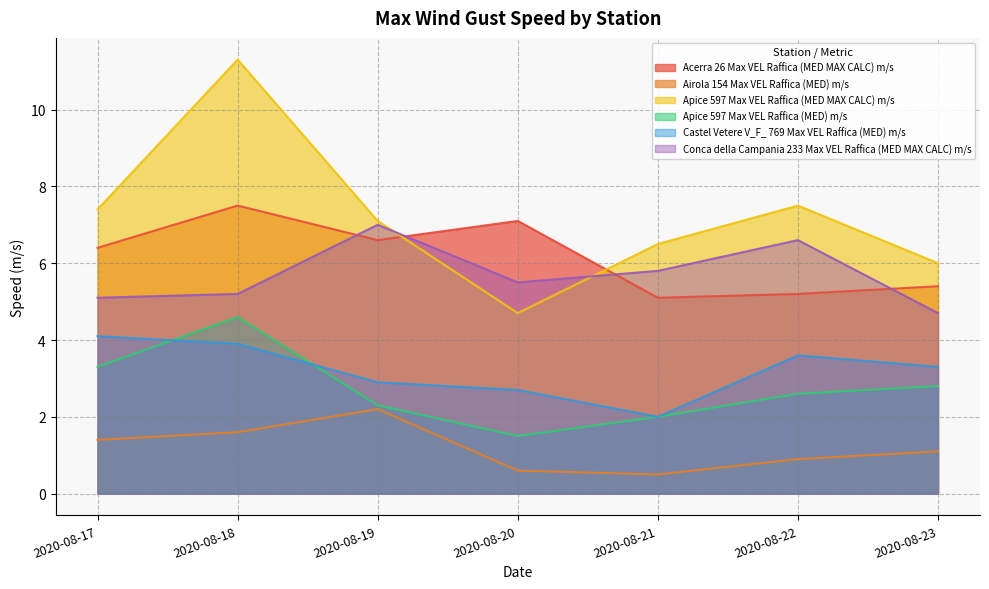

In Conca della Campania 233 Max VEL Raffica (MED MAX CALC) m/s, how many points are lower than both neighbors (excluding endpoints)?

1